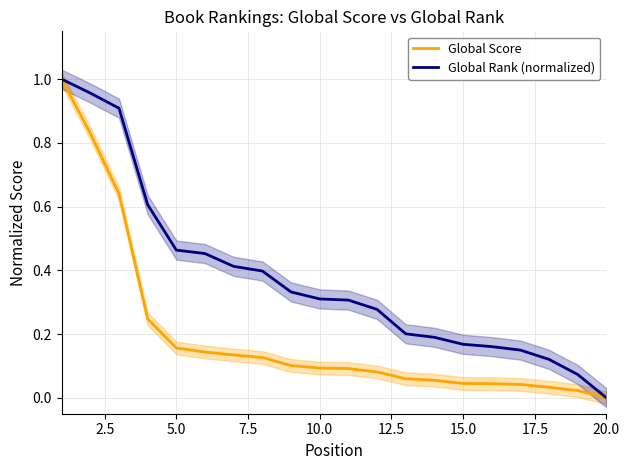

True or false: Global Score and Global Rank (normalized) intersect in this chart.

False